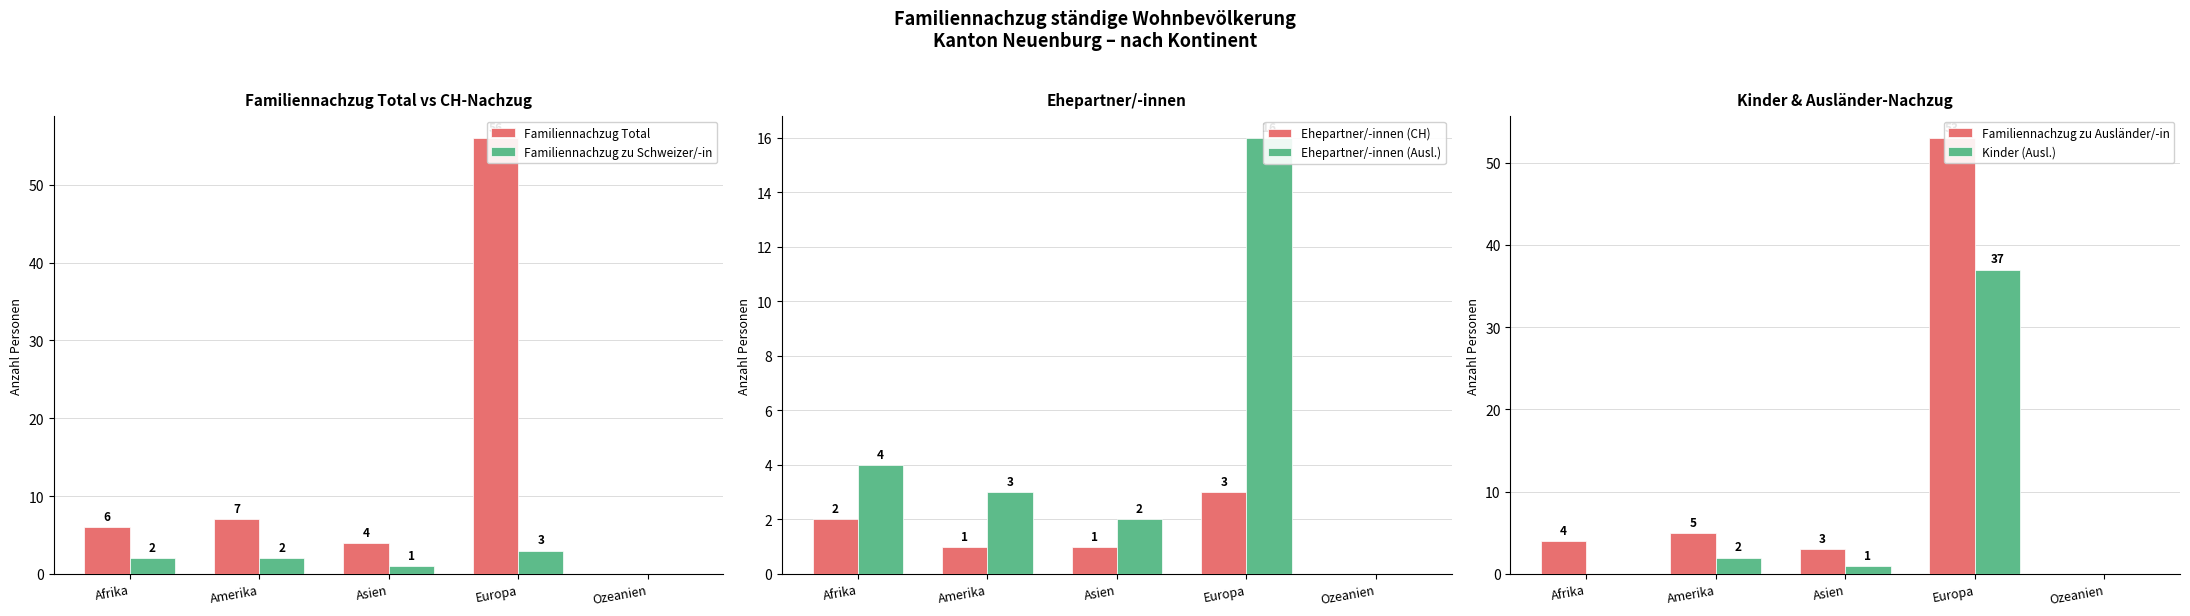

Reading right to left, what are all the values shown in this chart?

Familiennachzug Total: Ozeanien=0	Europa=56	Asien=4	Amerika=7	Afrika=6
Familiennachzug zu Schweizer/-in: Ozeanien=0	Europa=3	Asien=1	Amerika=2	Afrika=2
Ehepartner/-innen (CH): Ozeanien=0	Europa=3	Asien=1	Amerika=1	Afrika=2
Ehepartner/-innen (Ausl.): Ozeanien=0	Europa=16	Asien=2	Amerika=3	Afrika=4
Familiennachzug zu Ausländer/-in: Ozeanien=0	Europa=53	Asien=3	Amerika=5	Afrika=4
Kinder (Ausl.): Ozeanien=0	Europa=37	Asien=1	Amerika=2	Afrika=0